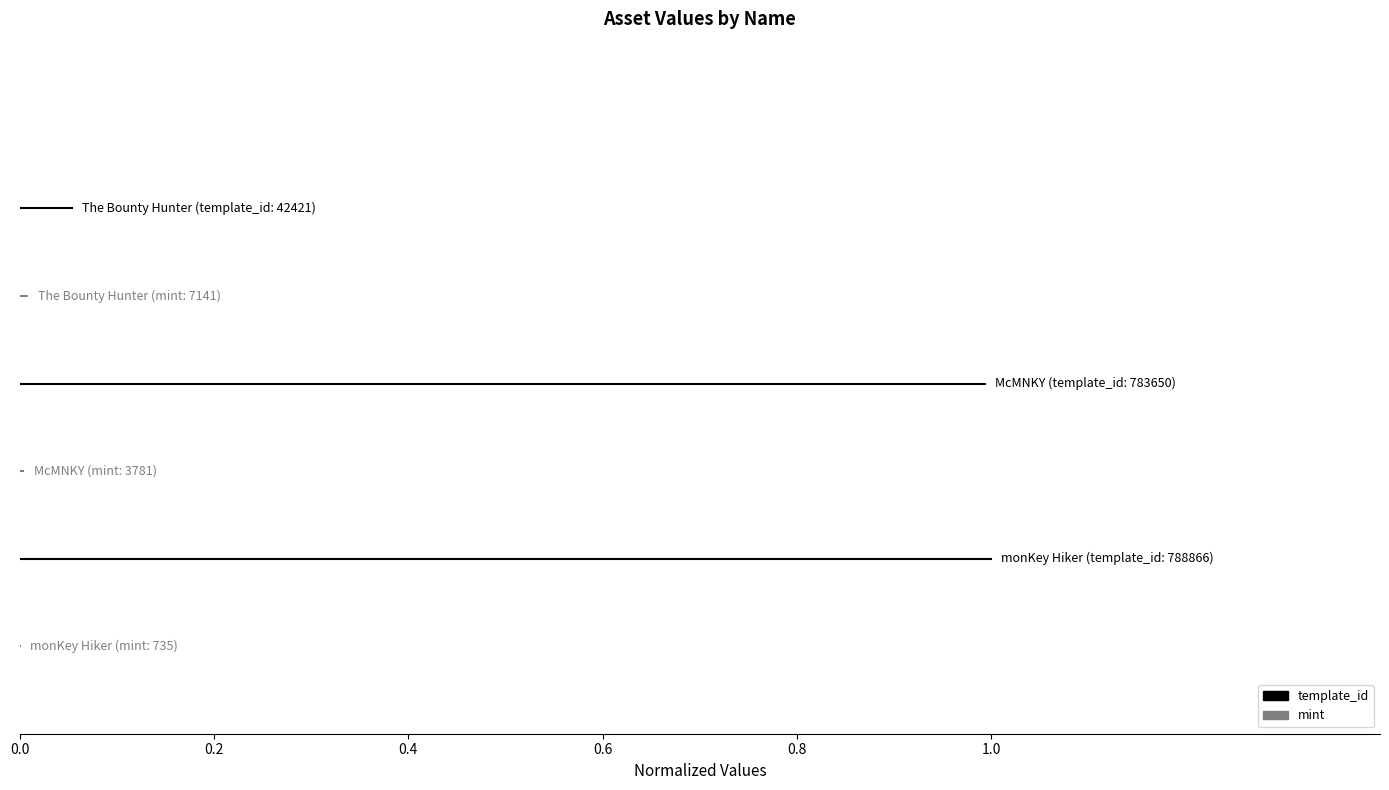

The mint series shows 8 at 0.2. True or false?

False